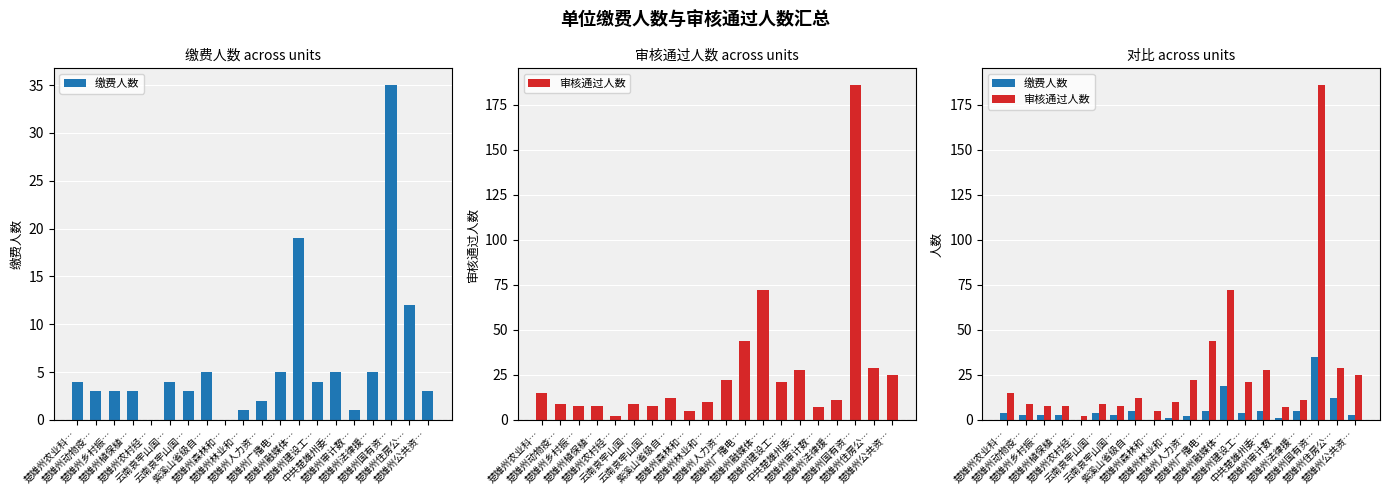

What is the difference between the highest and lowest values at 中共楚雄州委…?

23